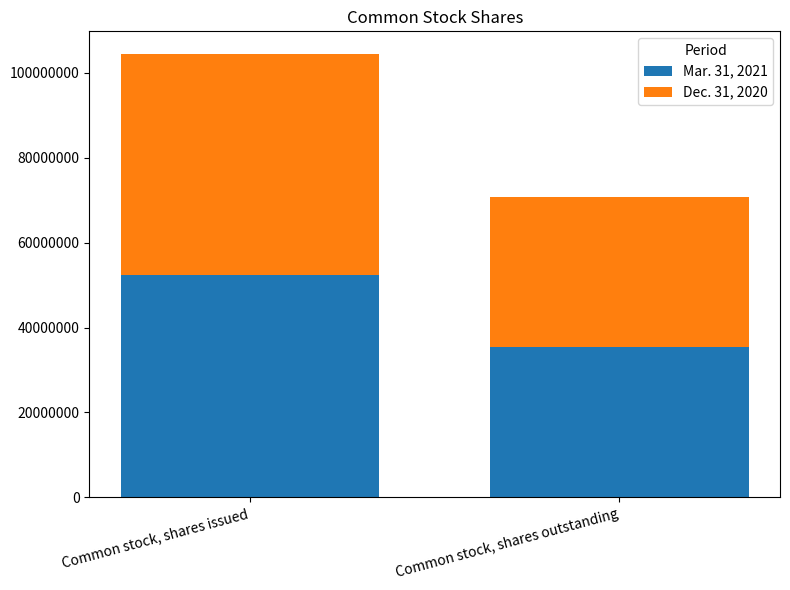

Does the chart contain stacked bars?

Yes